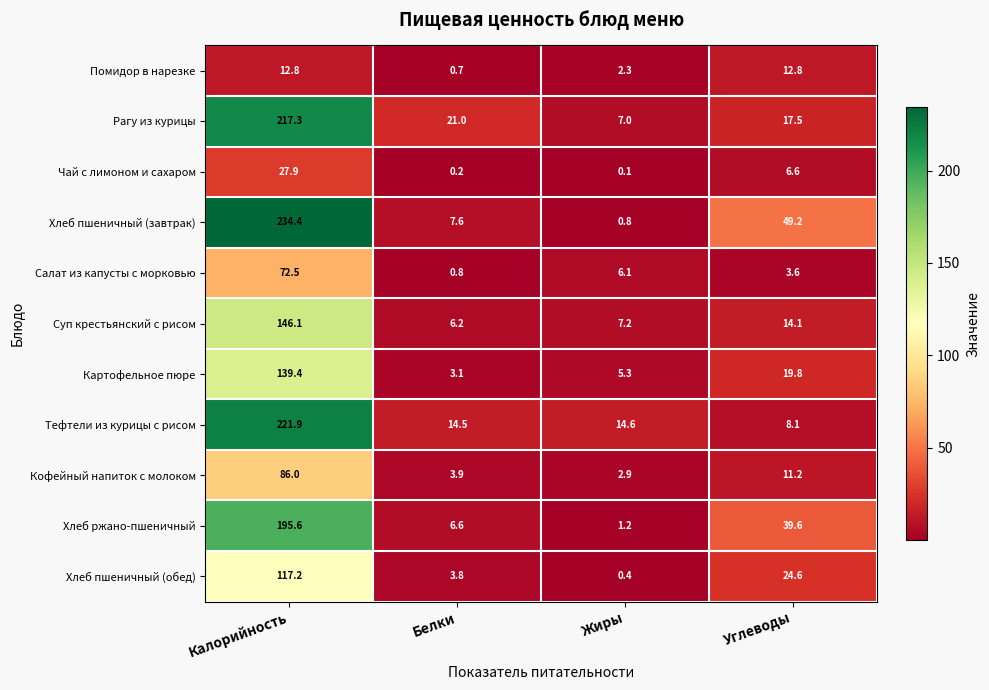

At which label is Рагу из курицы closest to 112?

Белки